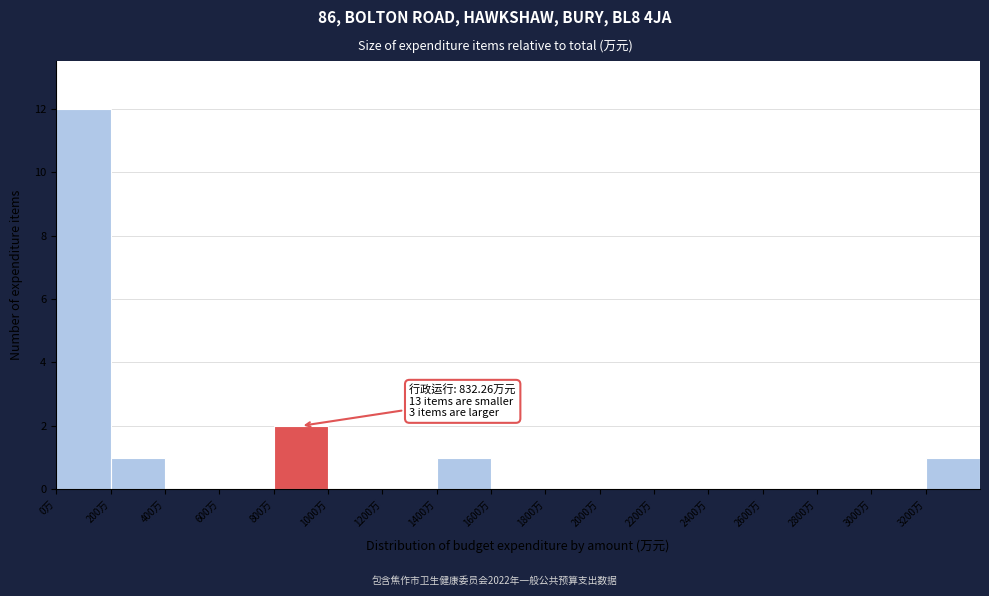

Which range on the x-axis has the tallest bar?

0 to 200